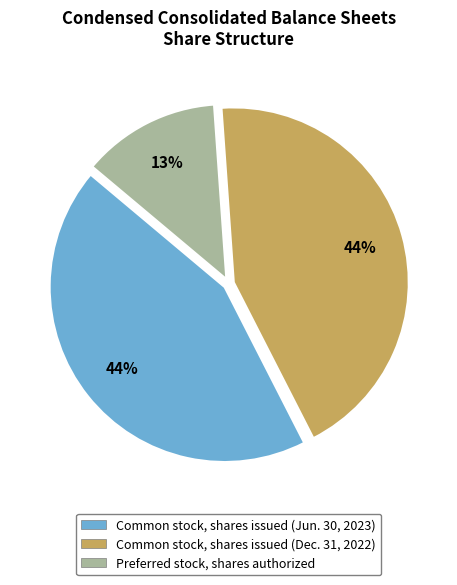

To the nearest percent, what is the difference between the largest and smallest slice percentages?

31%